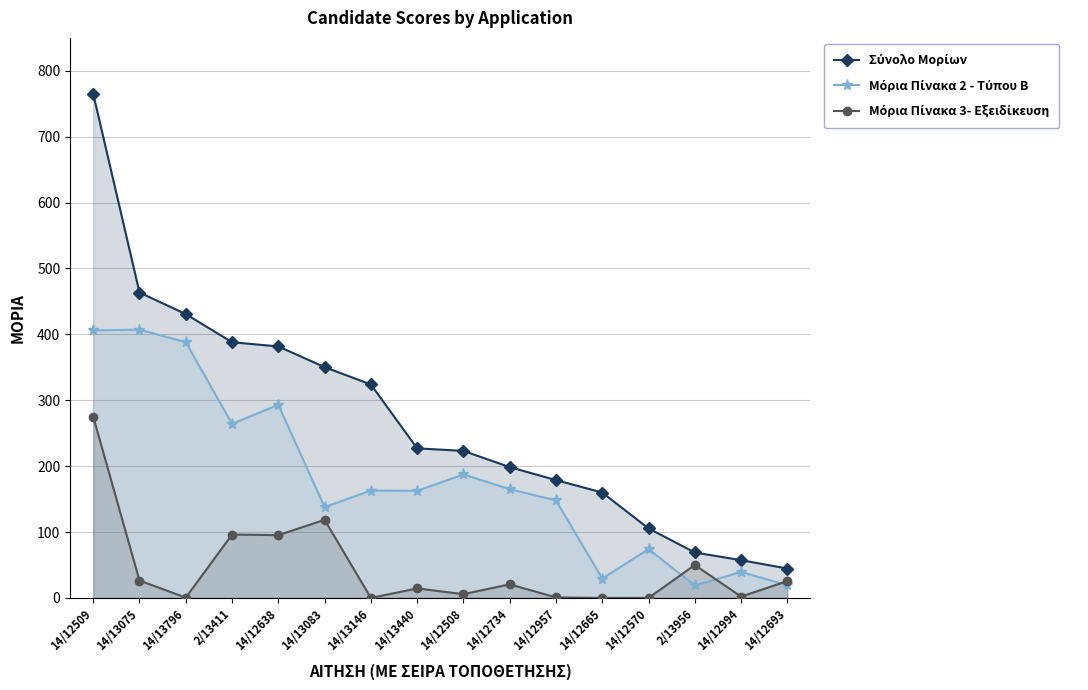

At which label does Σύνολο Μορίων reach its peak?

14/12509